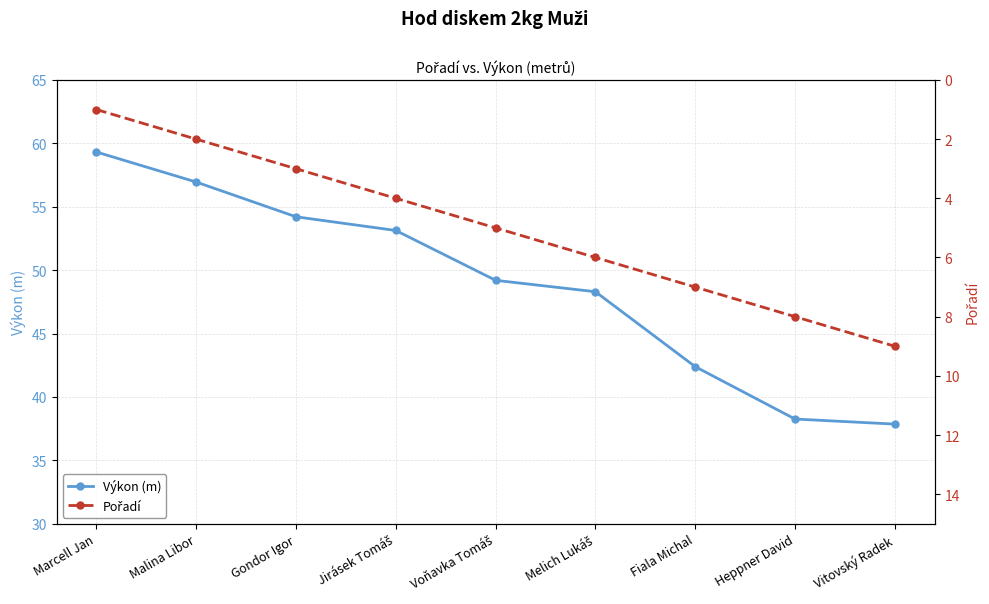

Does the chart display data point markers on the line(s)?

Yes